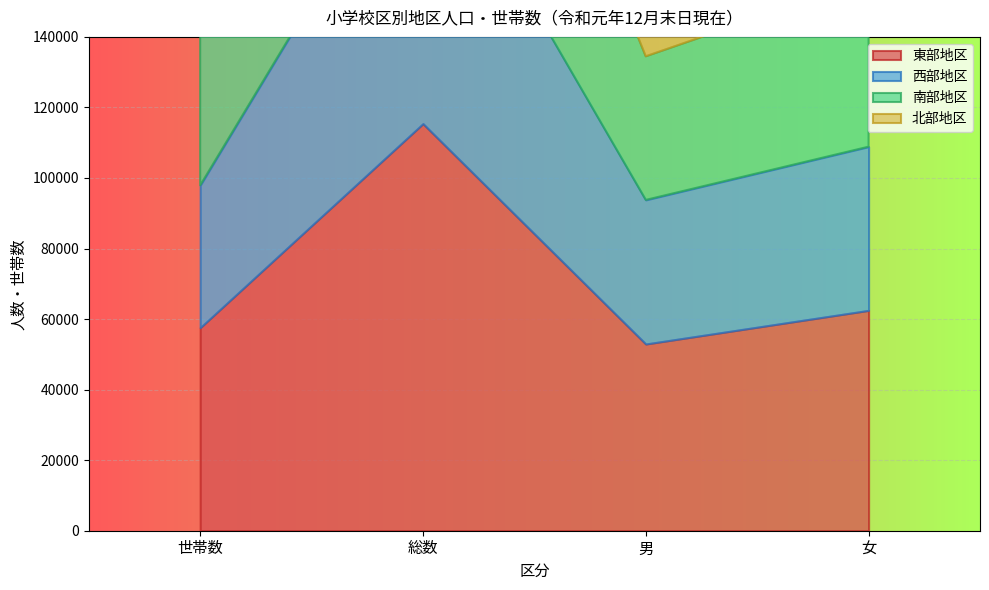

What is the minimum value for 北部地区?

57989